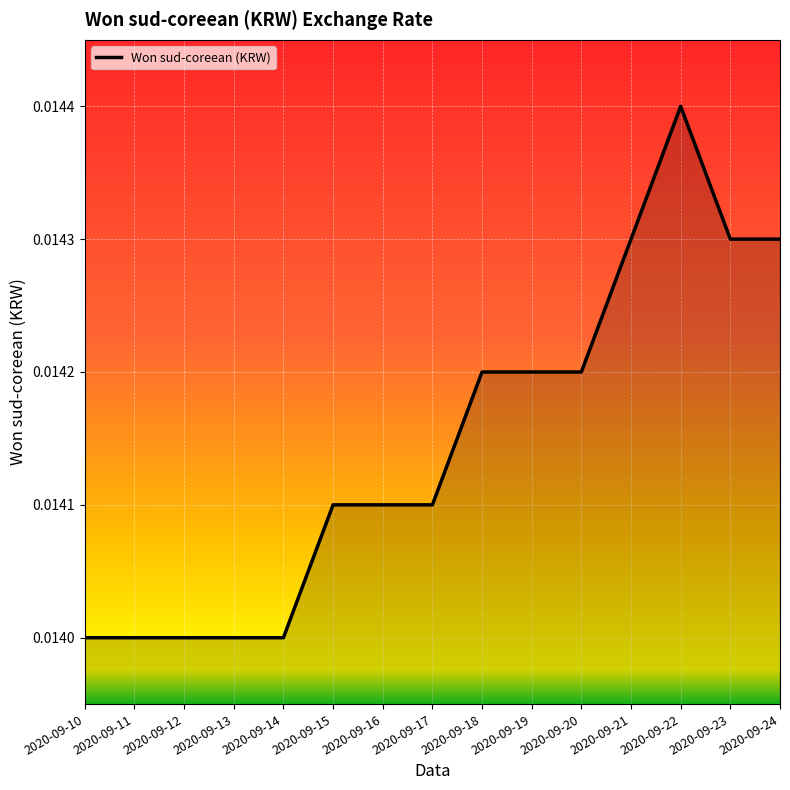

Between 2020-09-14 and 2020-09-18, which is larger?

2020-09-18